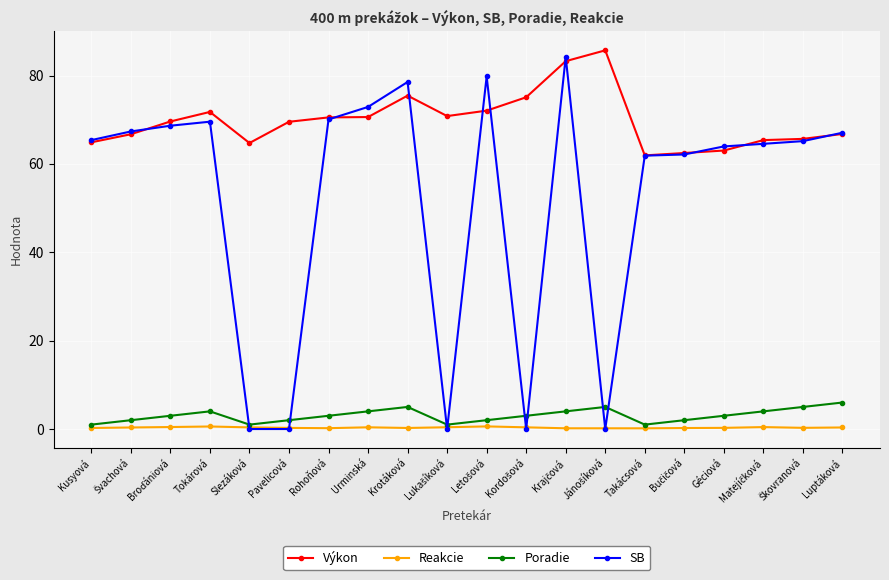

Is it true that Výkon equals 109.8 at Luptáková?

False